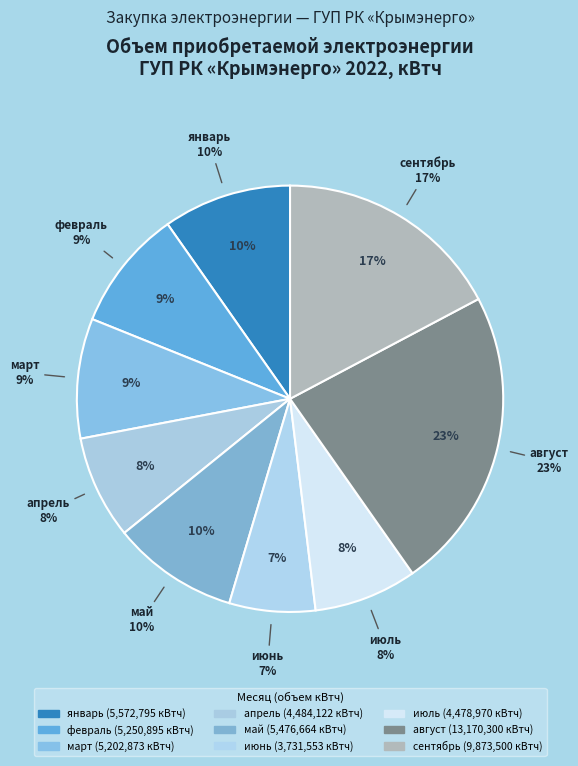

What is the change in value from апрель to июль?

-5152.0